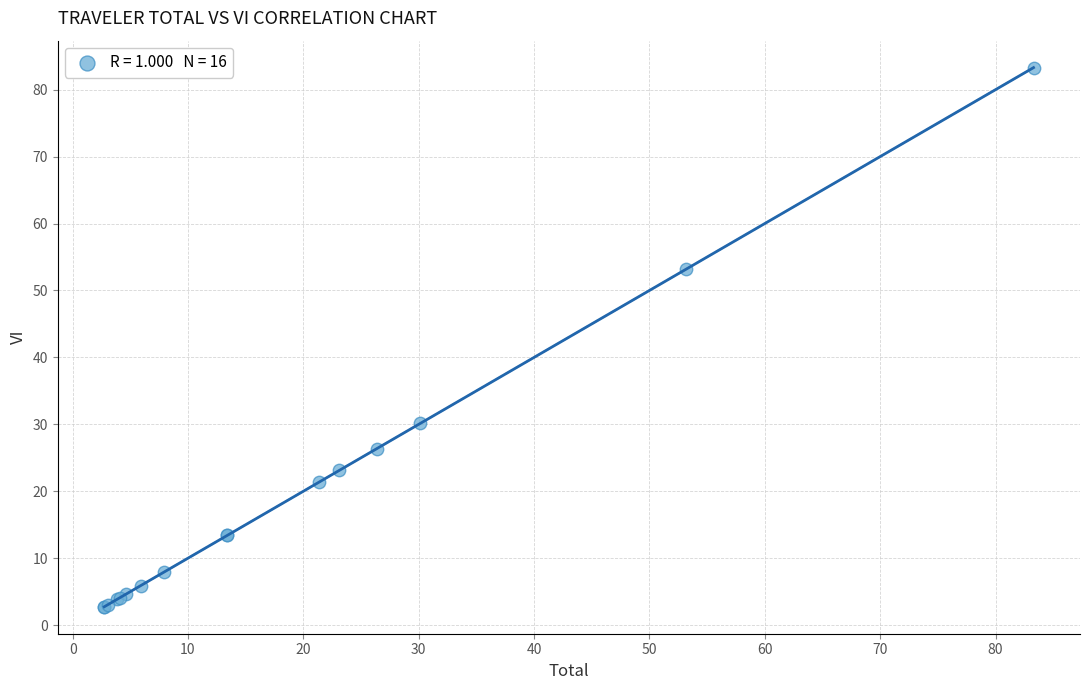

What Y value in the scatter plot is closest to 43?

53.2